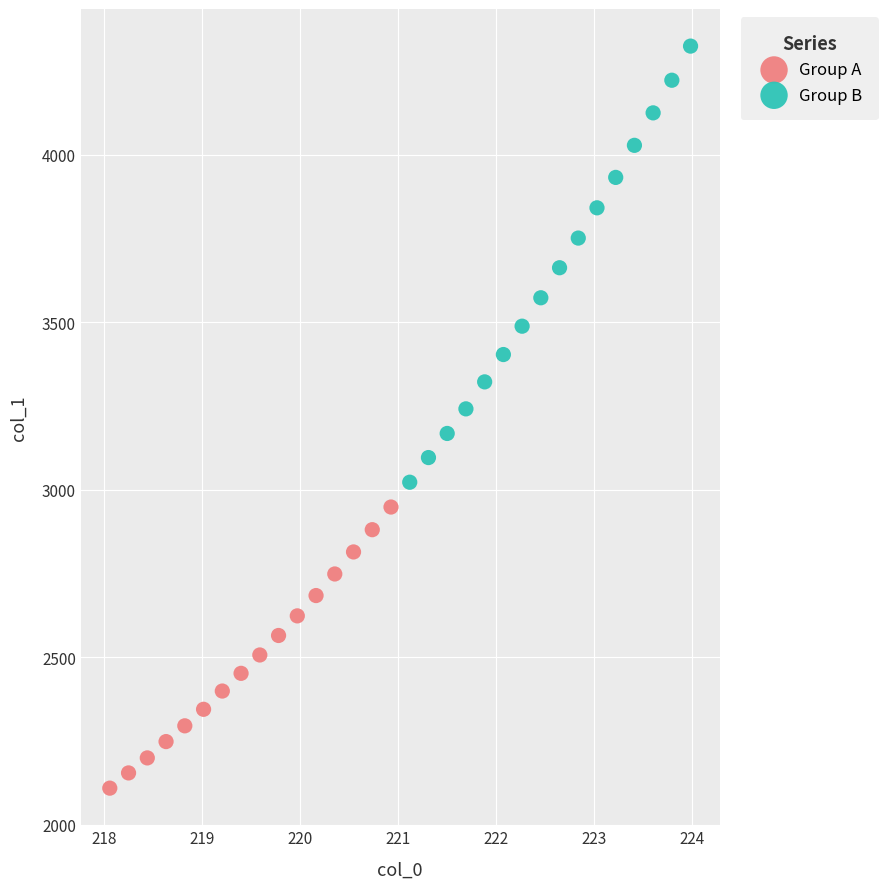

Which series has the widest spread of Y values?

Group B